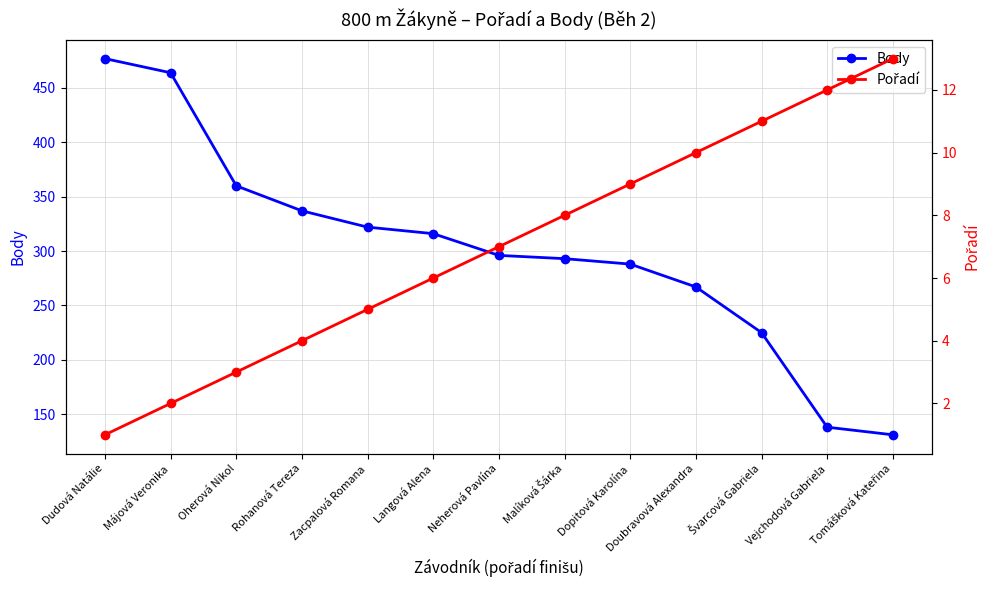

True or false: Body has a value of 527 at Oherová Nikol.

False